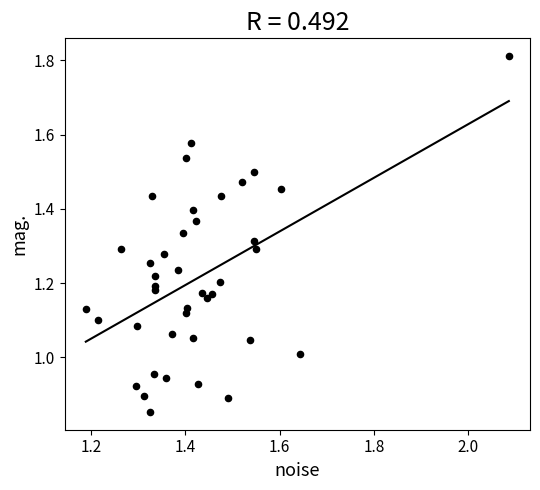

How many points are shown in the scatter plot?

40